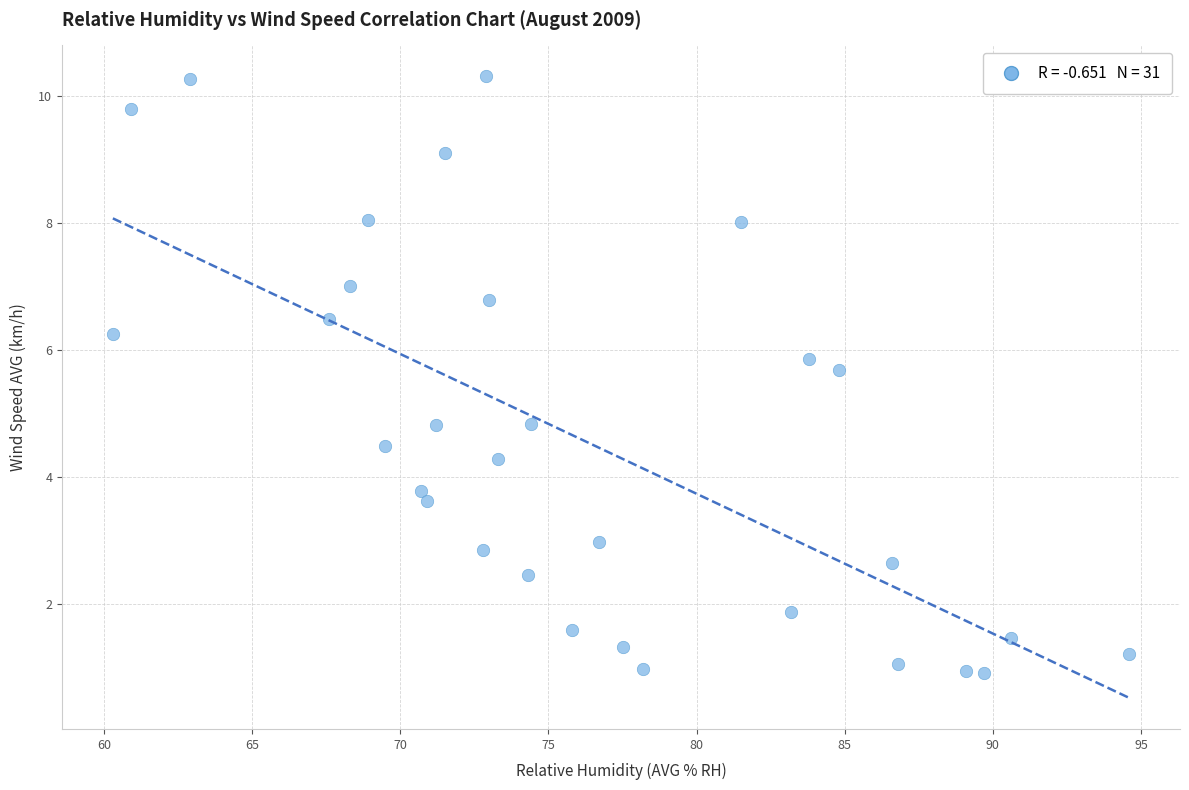

What is the range of X values (max minus min)?

34.3